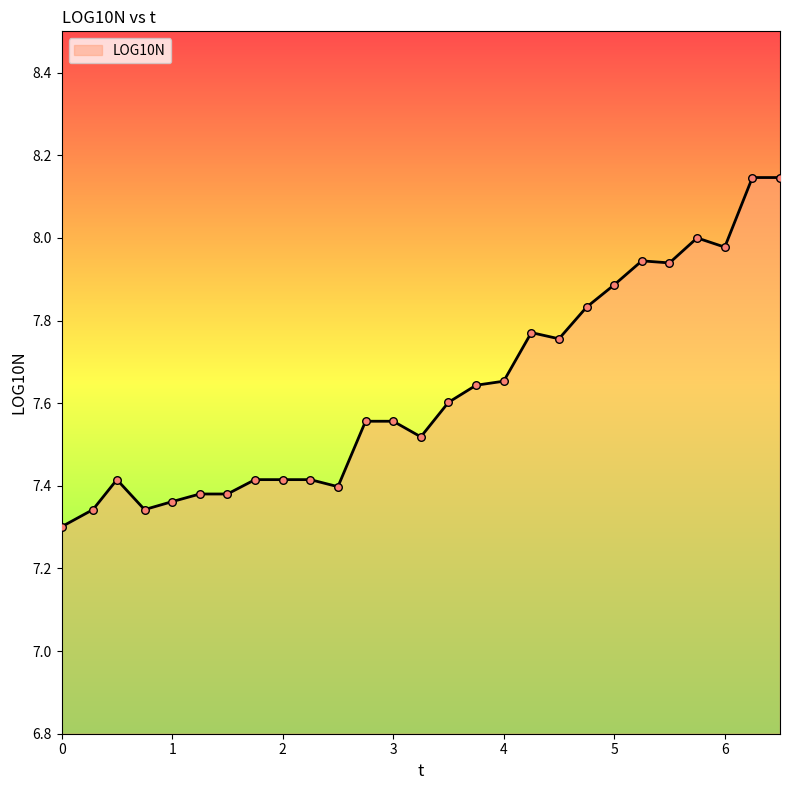

What is the difference between the maximum and minimum values?

0.8